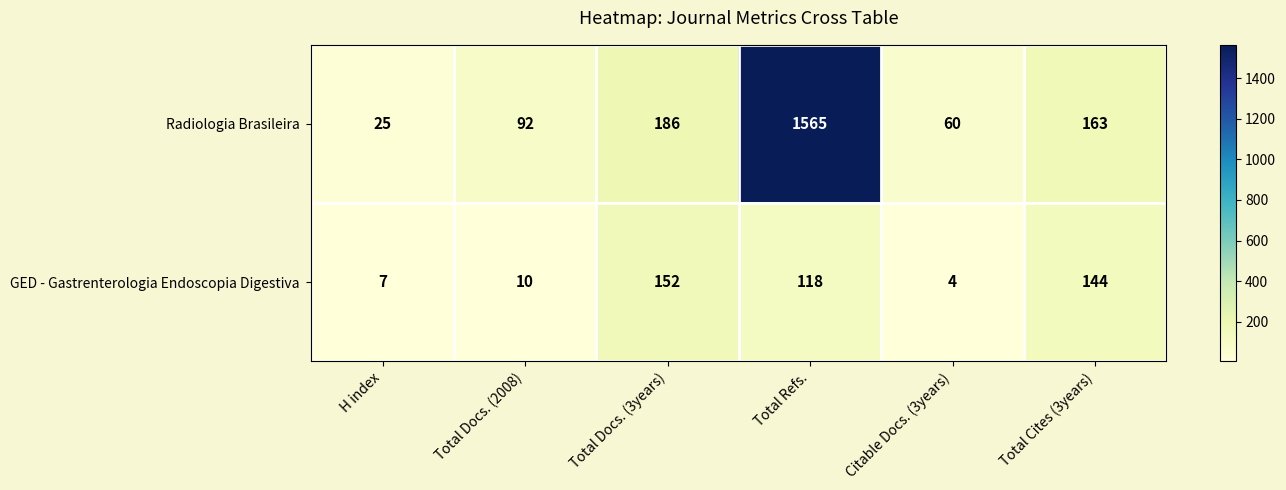

Between H index and Total Refs., which series saw the biggest shift?

Radiologia Brasileira